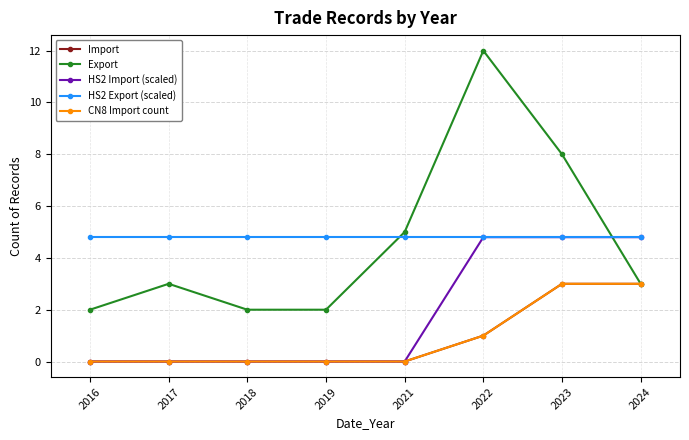

Which has a higher value, 2018 or 2016?

2018